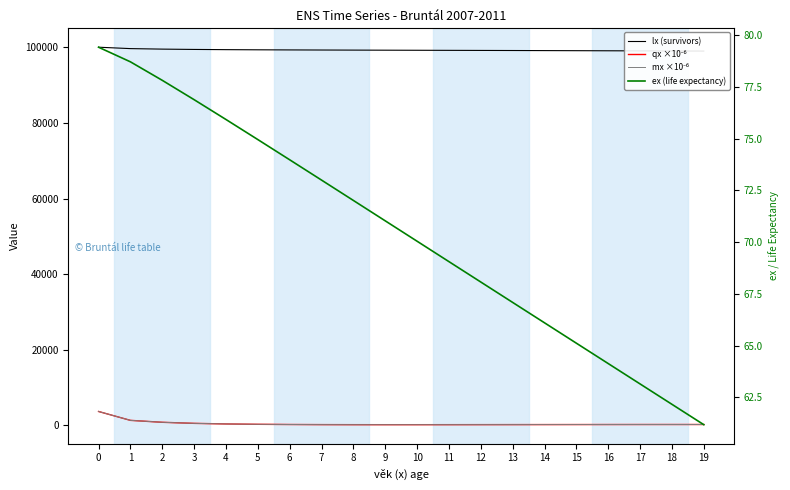

At which category does qx ×10⁻⁶ reach its first local valley?

9